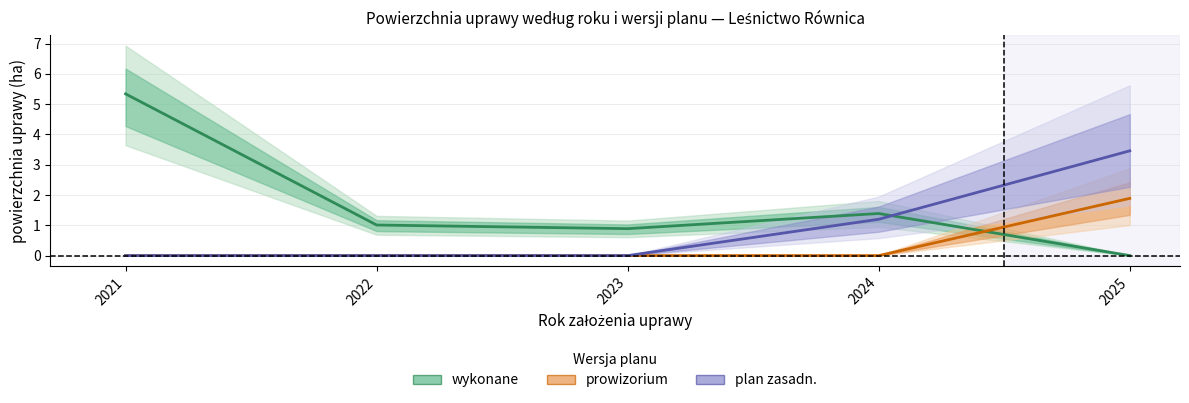

What are all the series names shown in the legend?

wykonane, prowizorium, plan zasadn.